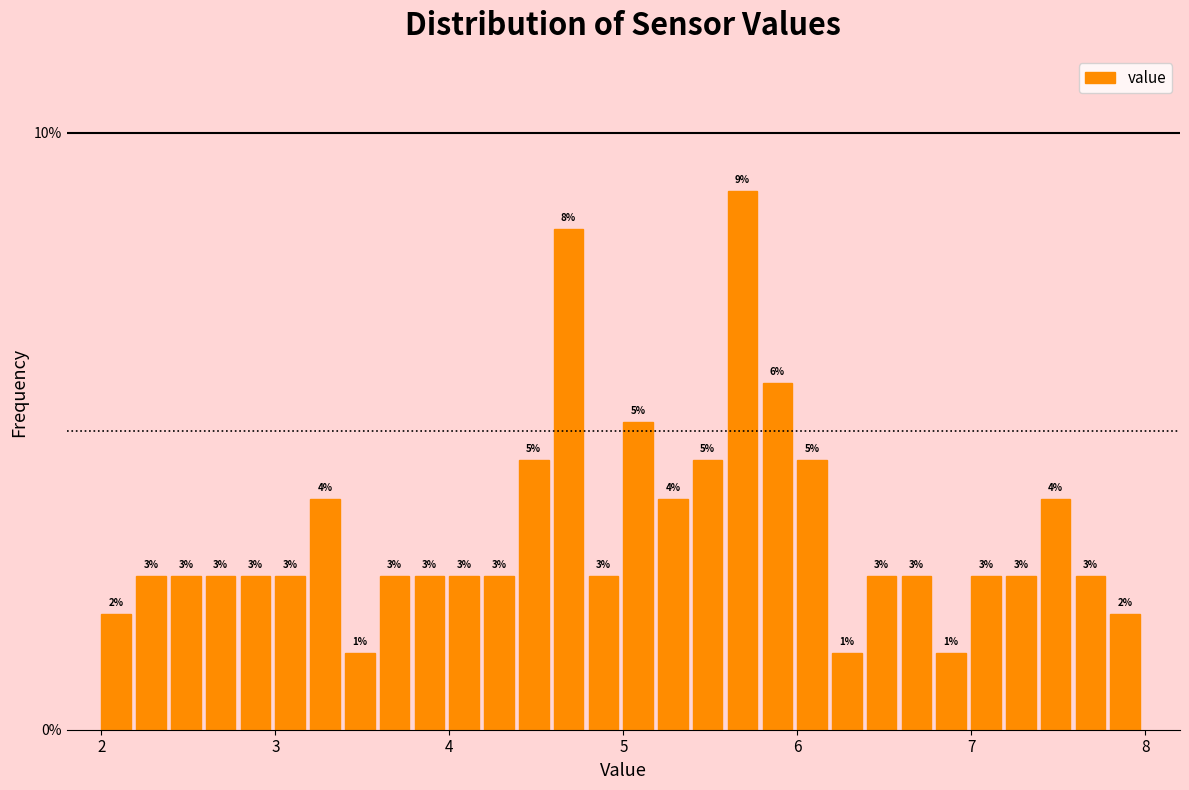

Around what value on the x-axis is the tallest bar? Give the approximate position of its centre, as read against the axis.

5.7